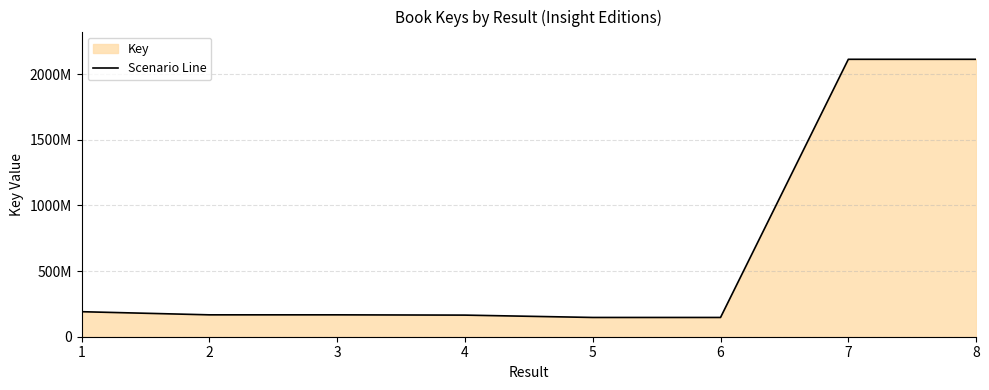

What is the difference between the maximum and minimum values?

1967226736